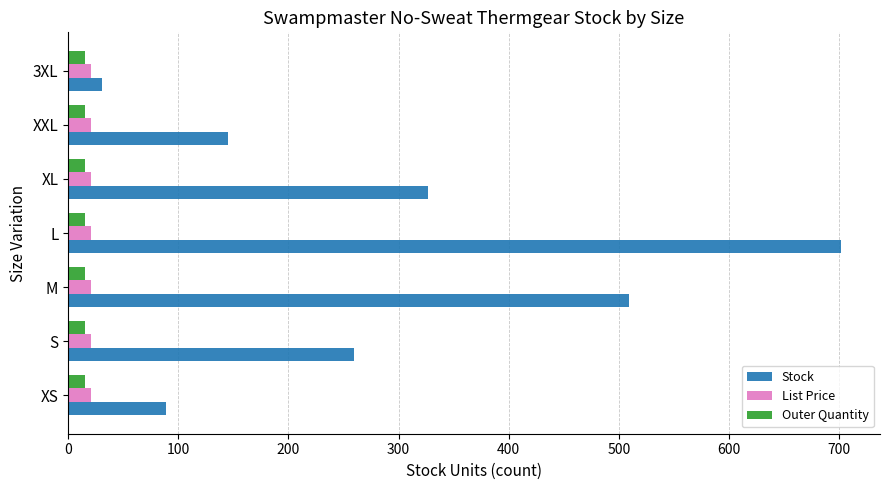

What is the maximum value shown in the chart?

702.0